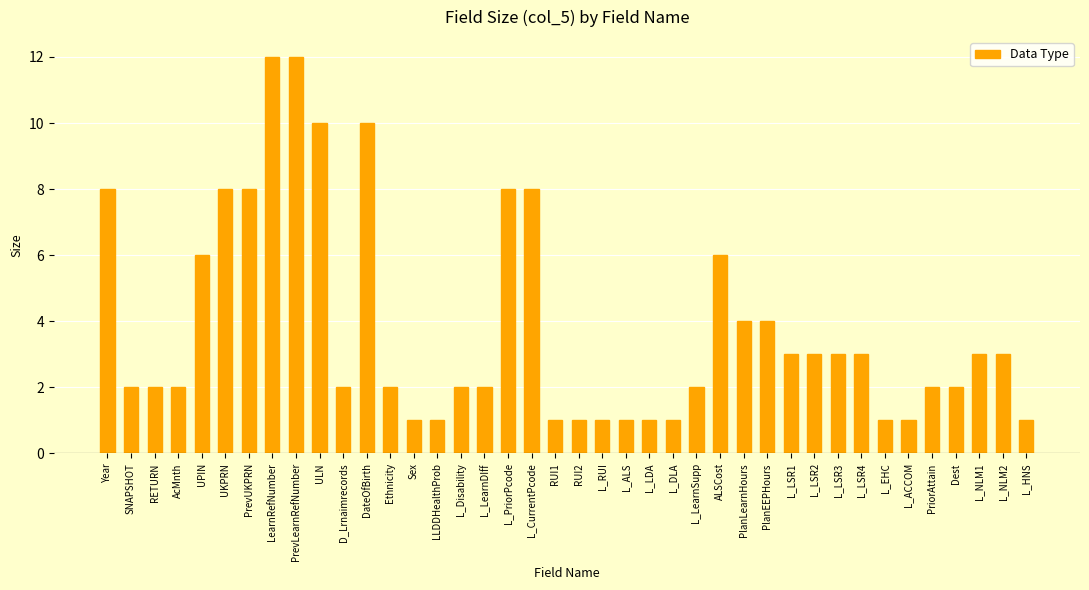

What is the maximum value shown in the chart?

12